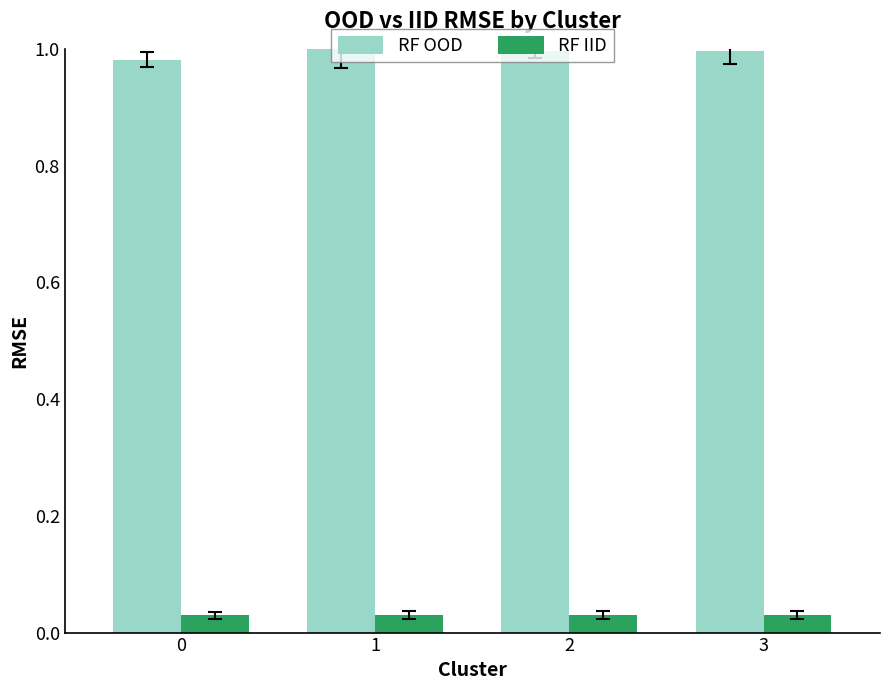

Rank the series by their maximum value, from lowest to highest.

RF IID, RF OOD